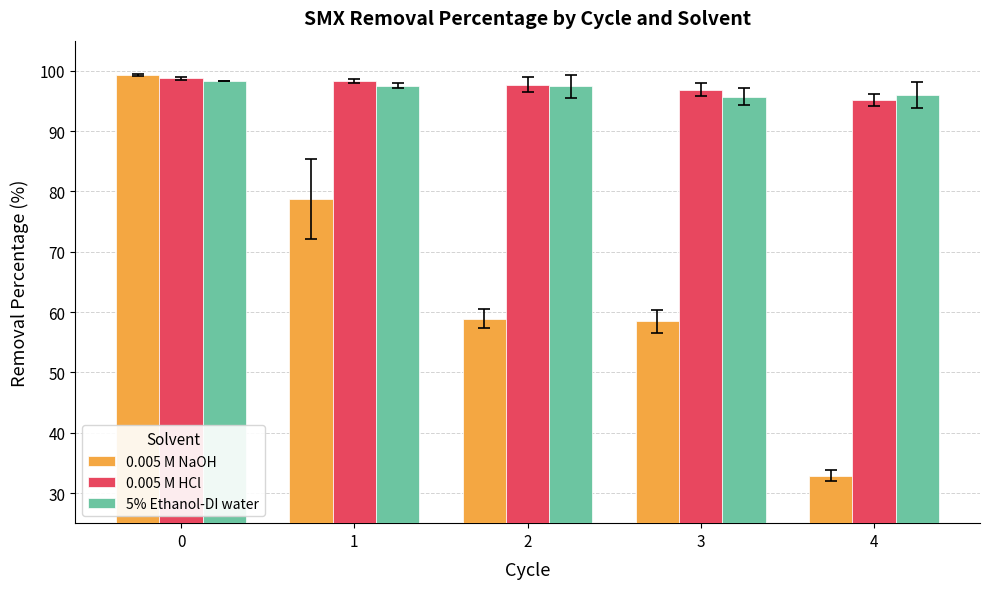

Does the chart contain stacked bars?

No